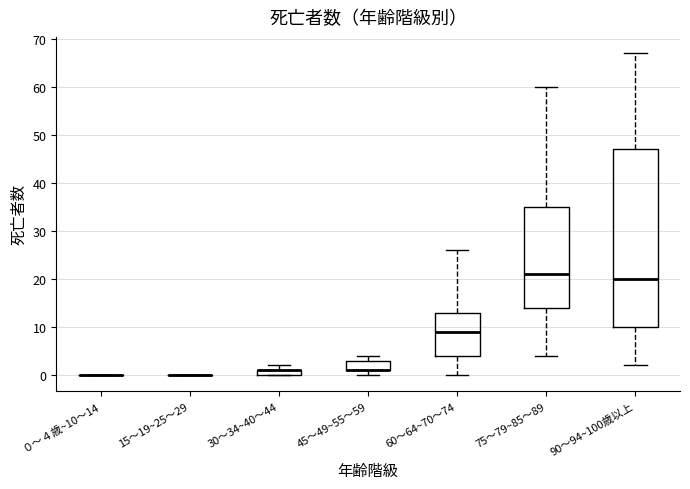

Comparing the boxes themselves (not the whiskers), which one is the tallest?

90～94~100歳以上